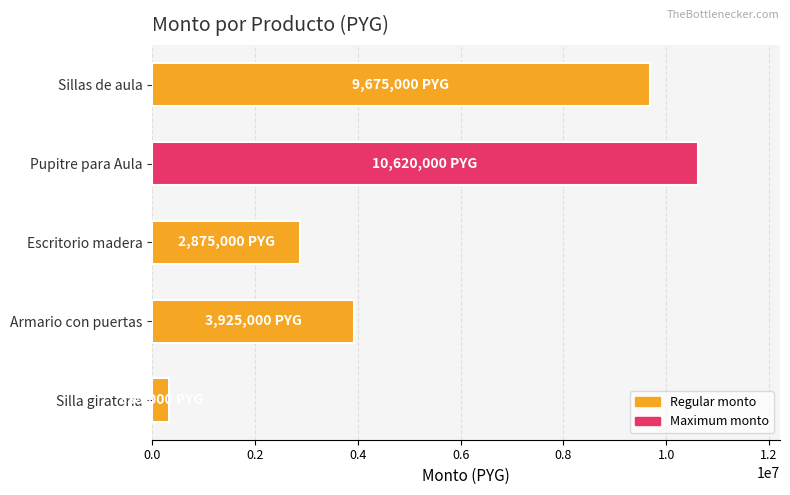

Reading bottom to top, extract all data points from this chart.

335000	3925000	2875000	10620000	9675000